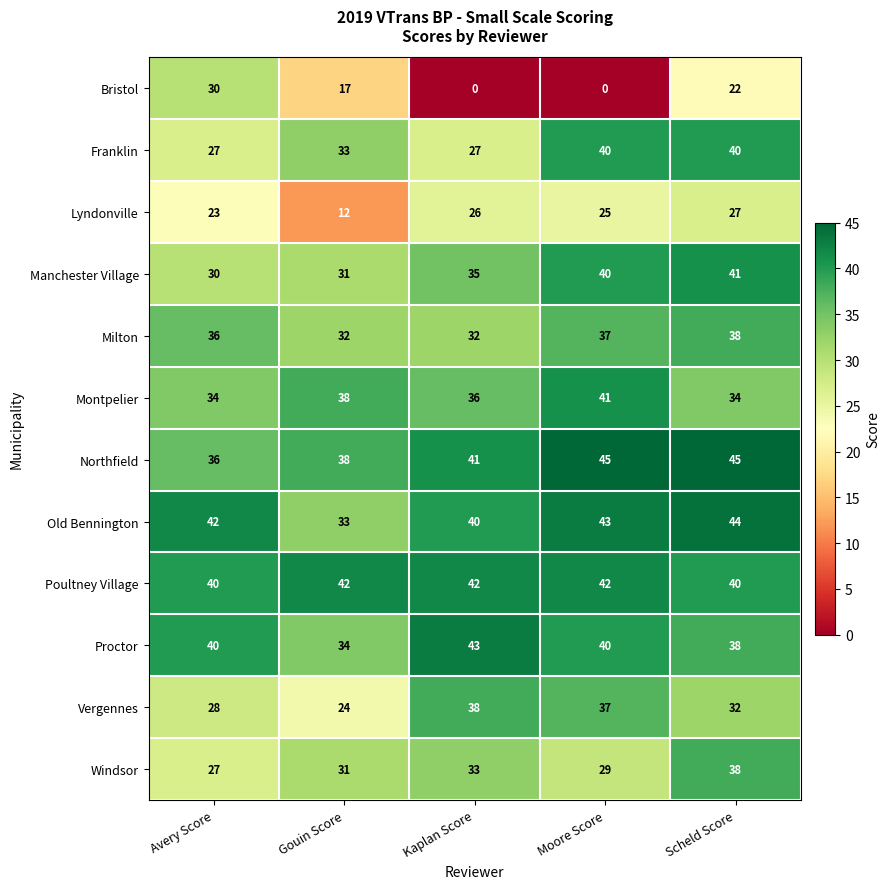

List the labels in order of Lyndonville value, largest first.

Scheld Score, Kaplan Score, Moore Score, Avery Score, Gouin Score